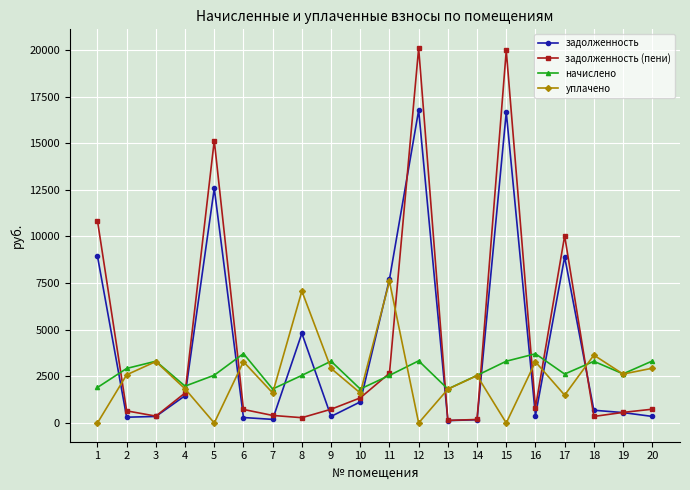

Between 6 and 17, which series saw the biggest shift?

задолженность (пени)